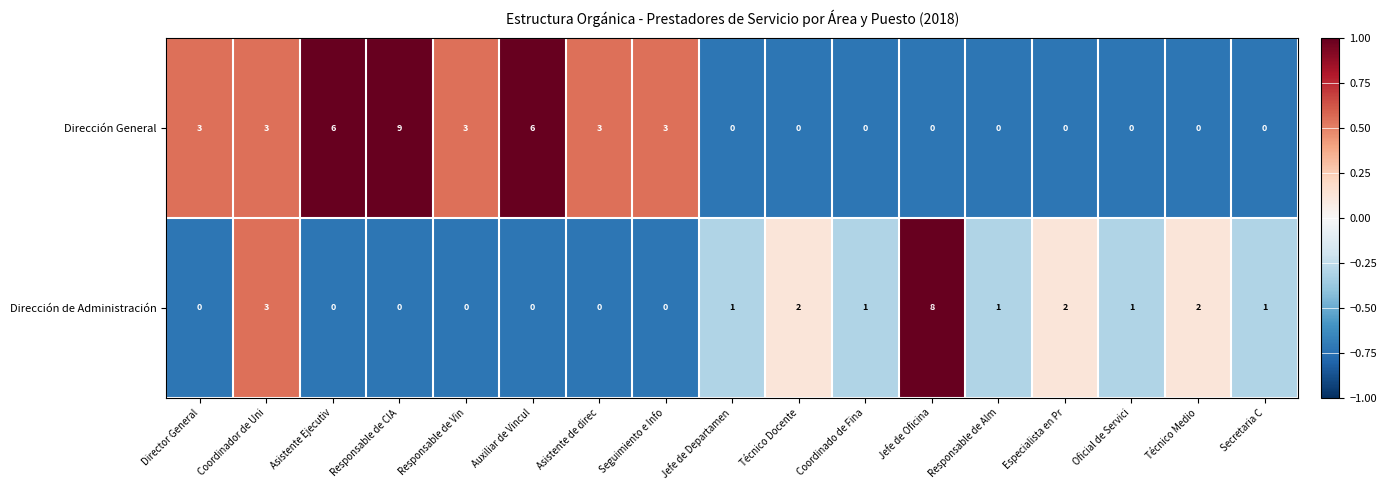

Count the number of categories in the chart.

17